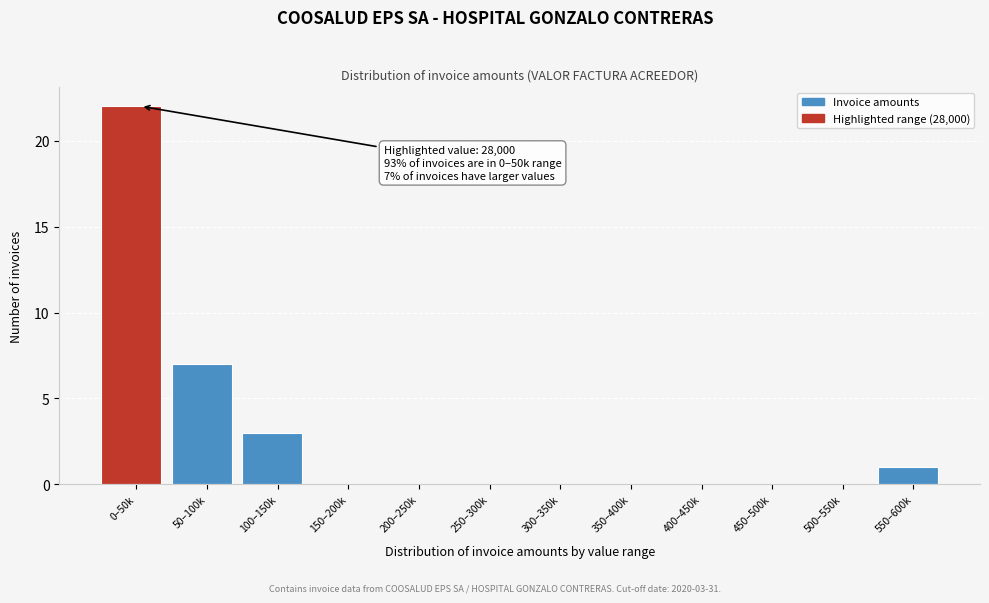

Reading left to right, transcribe all the data shown in this chart.

0–50k=22	50–100k=7	100–150k=3	150–200k=0	200–250k=0	250–300k=0	300–350k=0	350–400k=0	400–450k=0	450–500k=0	500–550k=0	550–600k=1